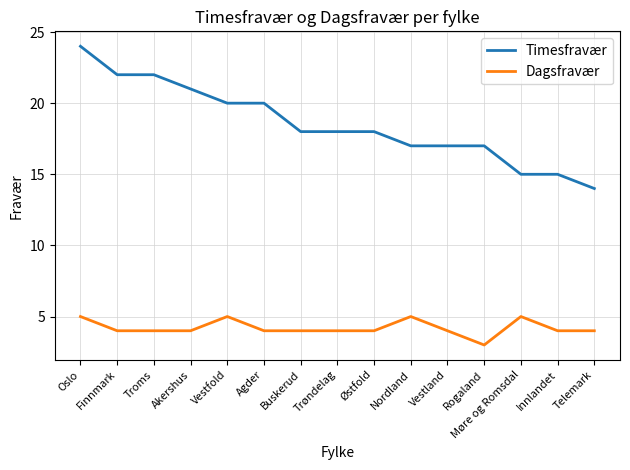

Which series changed the most between Akershus and Agder?

Timesfravær